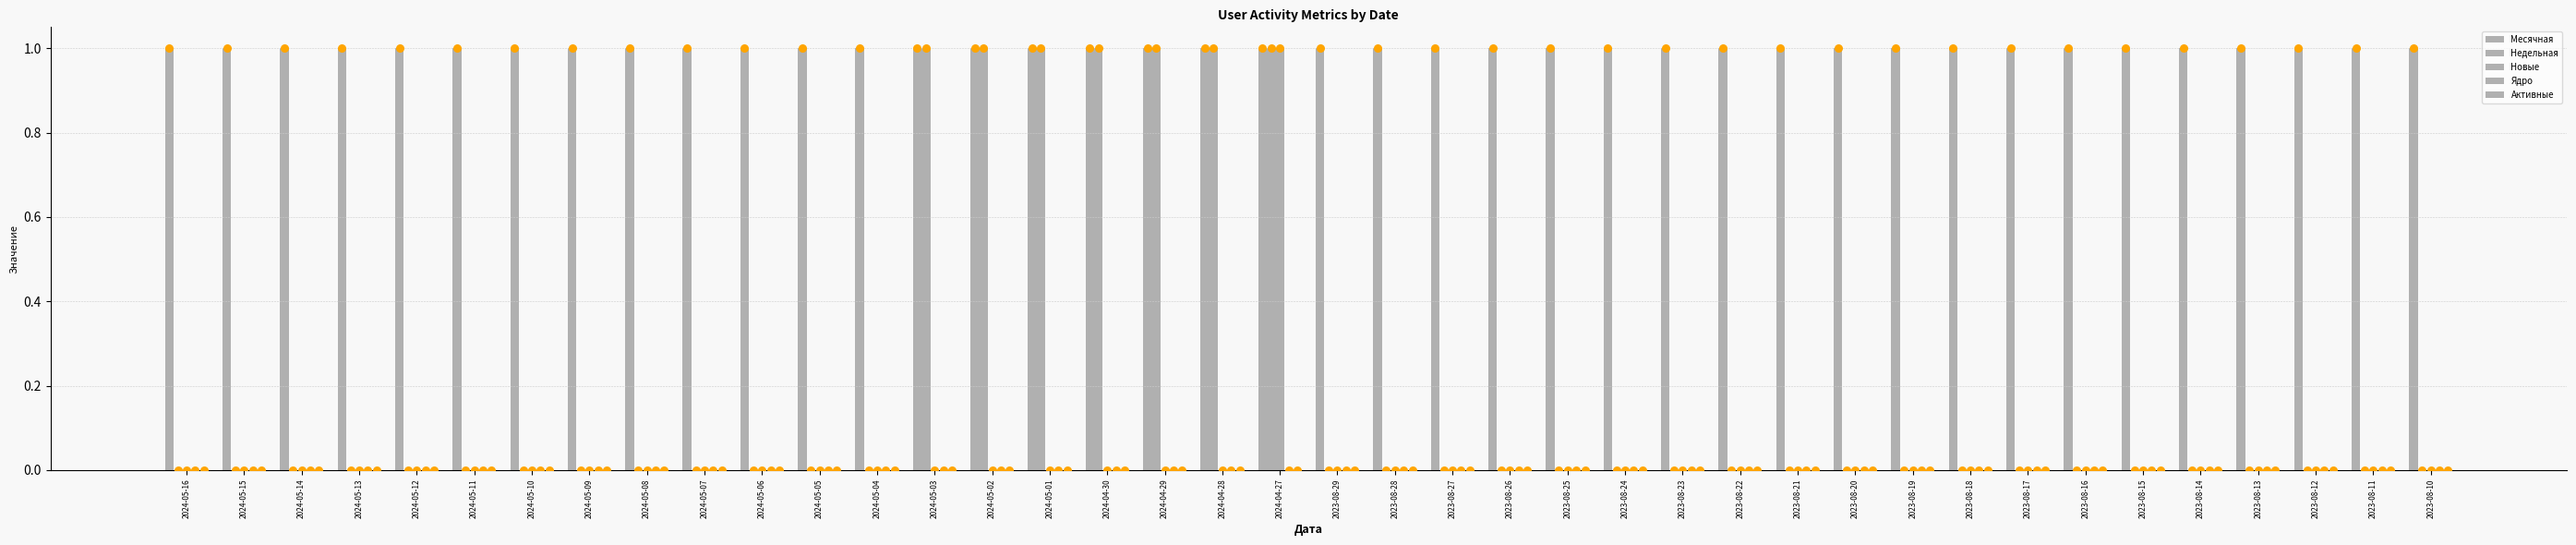

At which category is the sum across all series the highest?

2024-04-27